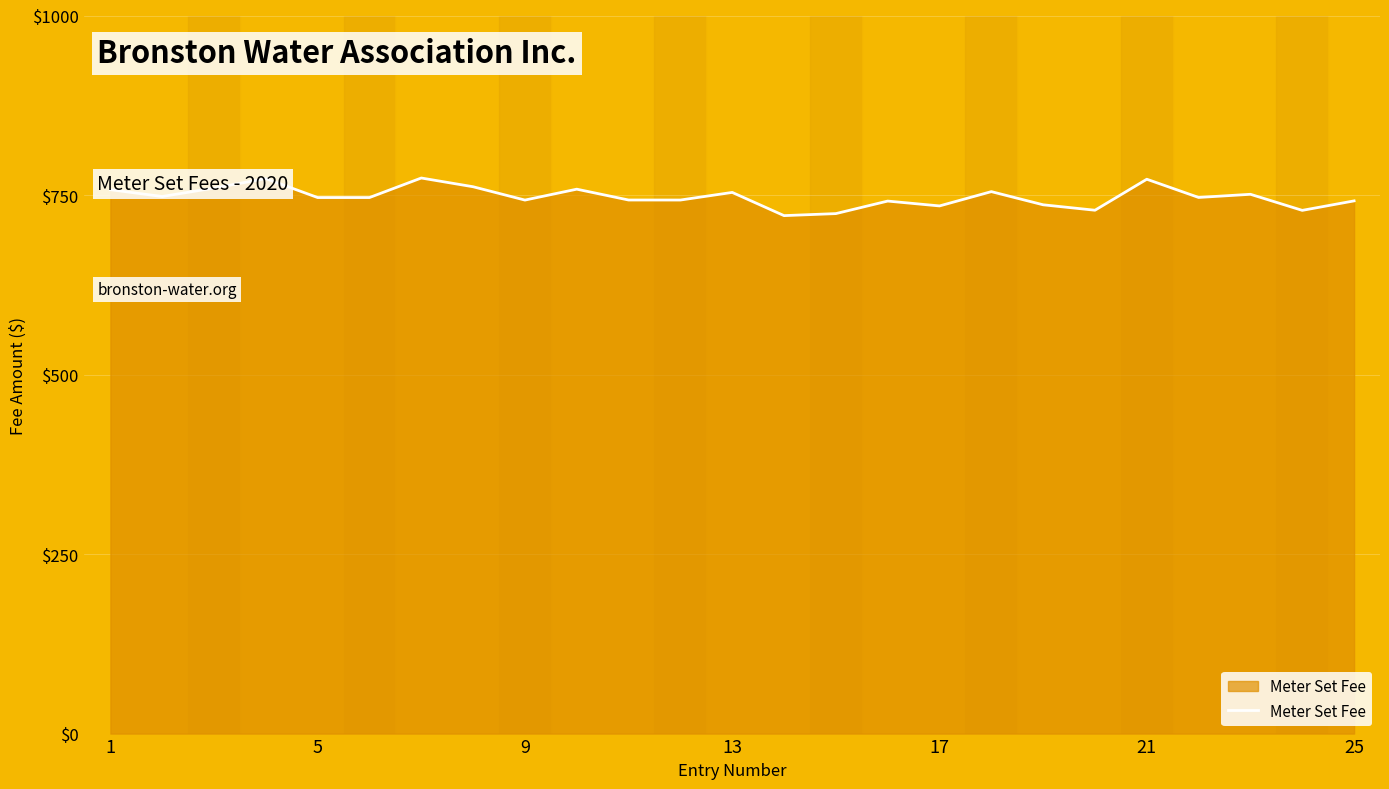

What is the difference between the maximum and minimum values?

52.4